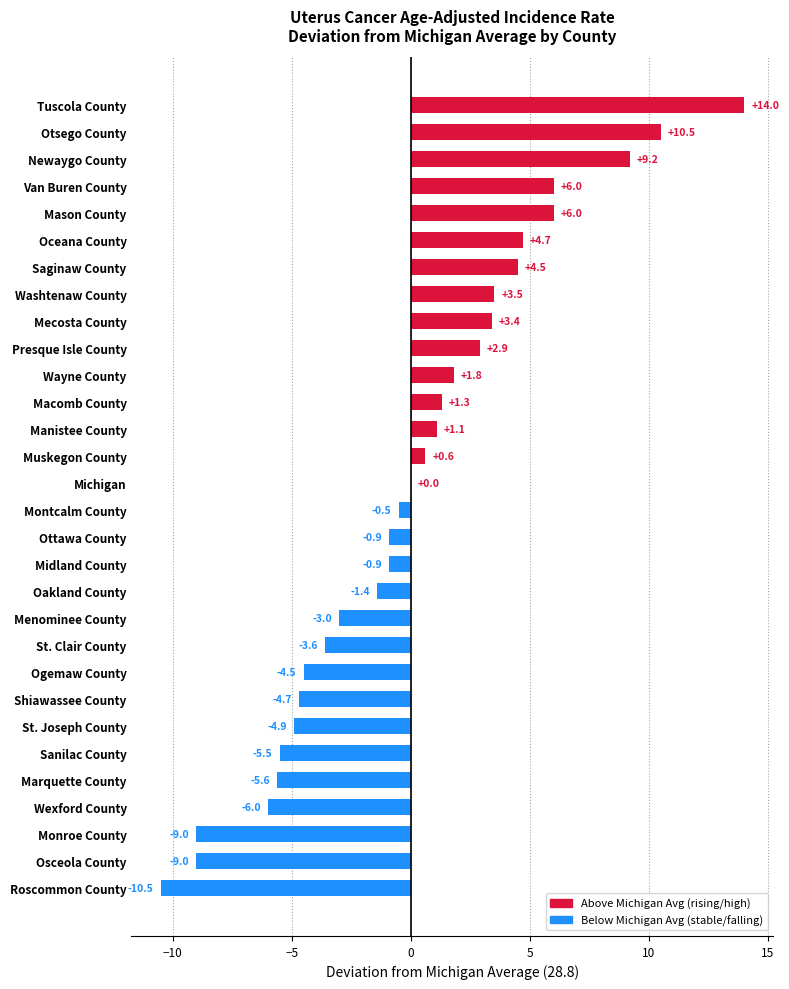

The chart shows a value of 9.0 at Mason County. True or false?

False